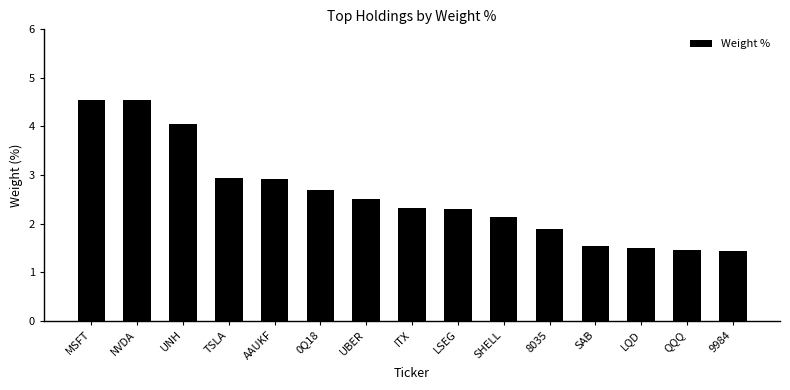

What is the change in value from 8035 to LQD?

-0.4